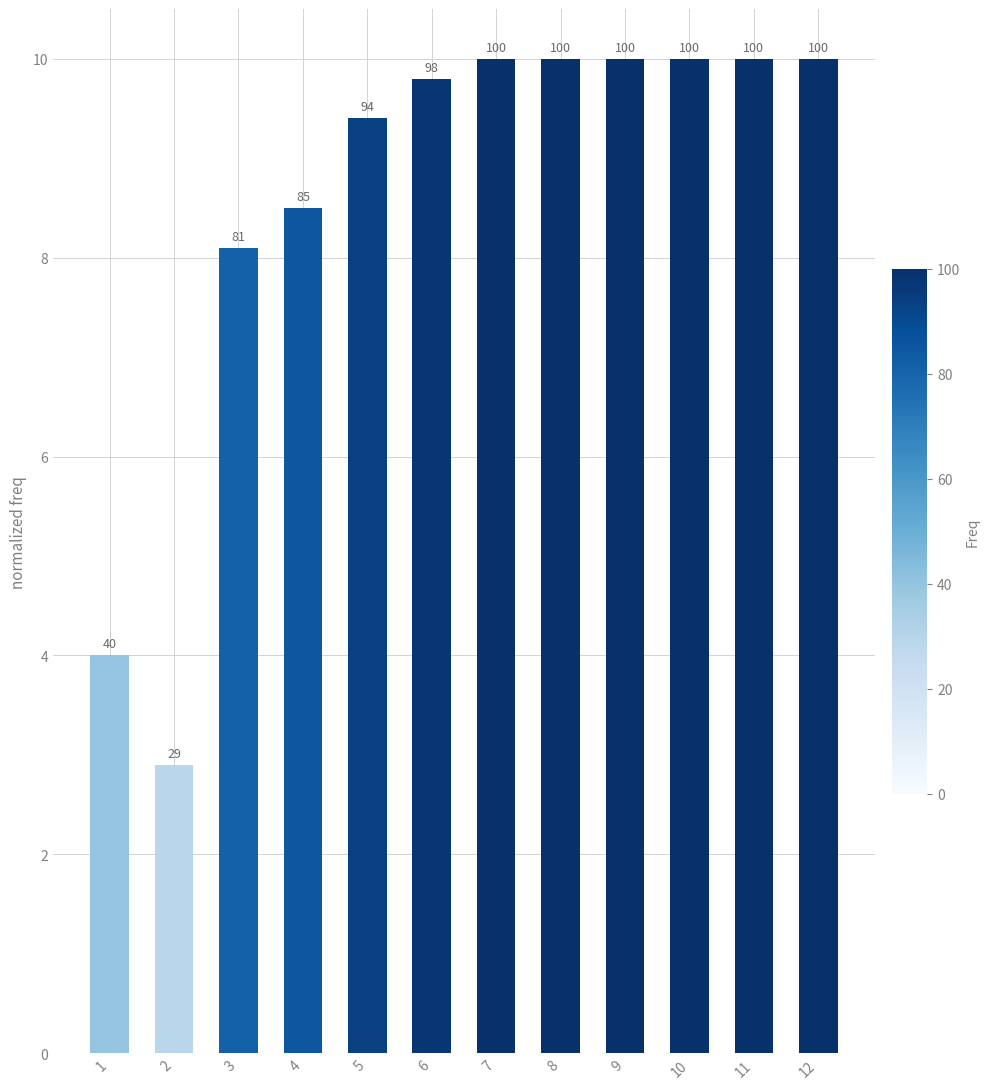

What is the value of the 3rd bar from the left?

8.1